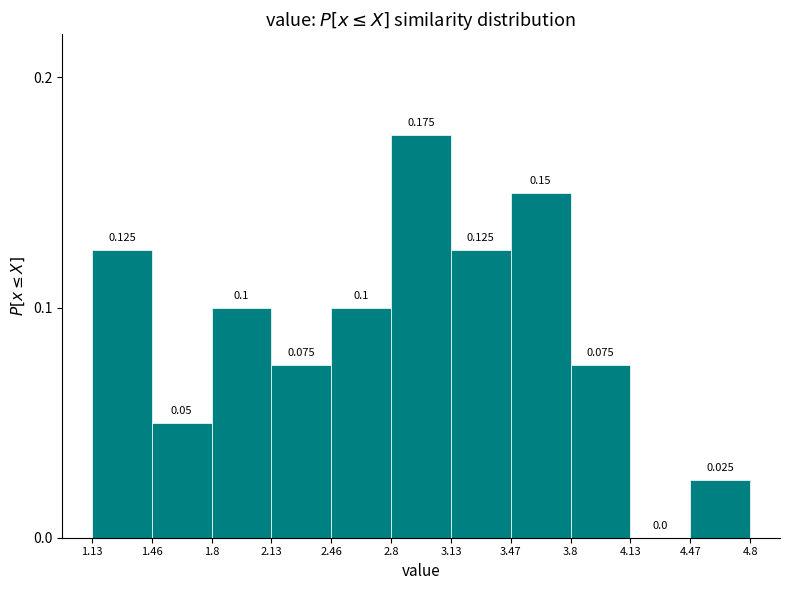

Reading left to right, list every bar in this chart as the range it spans on the x-axis followed by its height.

1.13 to 1.46: 0.125
1.46 to 1.8: 0.050
1.8 to 2.13: 0.100
2.13 to 2.46: 0.075
2.46 to 2.8: 0.100
2.8 to 3.13: 0.175
3.13 to 3.47: 0.125
3.47 to 3.8: 0.150
3.8 to 4.13: 0.075
4.13 to 4.47: 0.000
4.47 to 4.8: 0.025